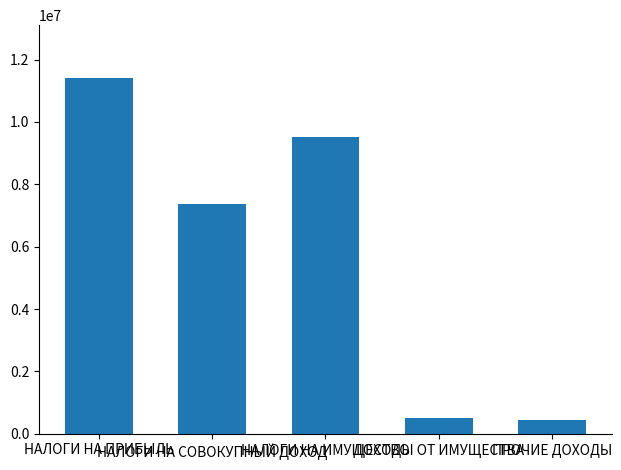

What is the greatest value displayed?

11392700